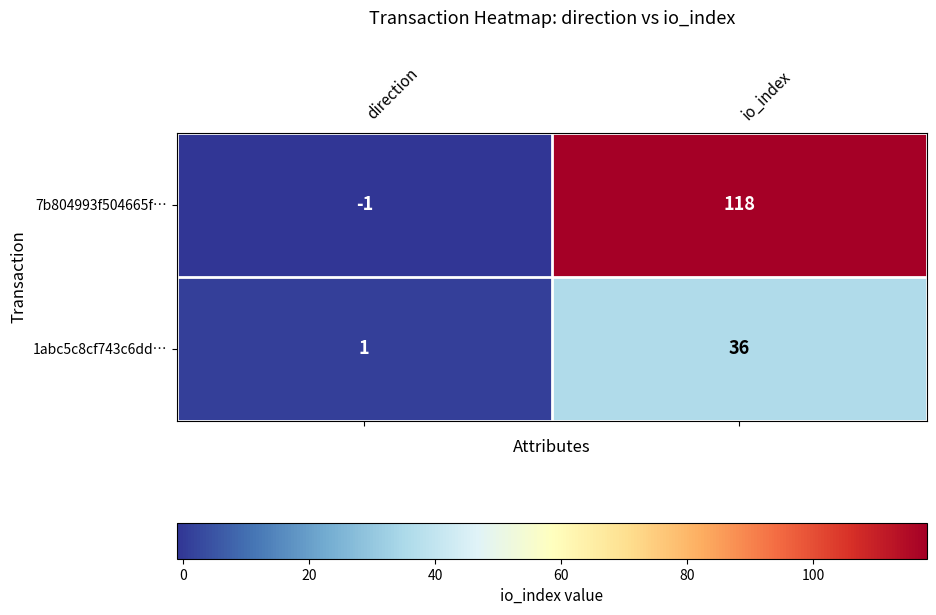

Reading left to right, what are all the values shown in this chart?

7b804993f504665f…: -1	118
1abc5c8cf743c6dd…: 1	36